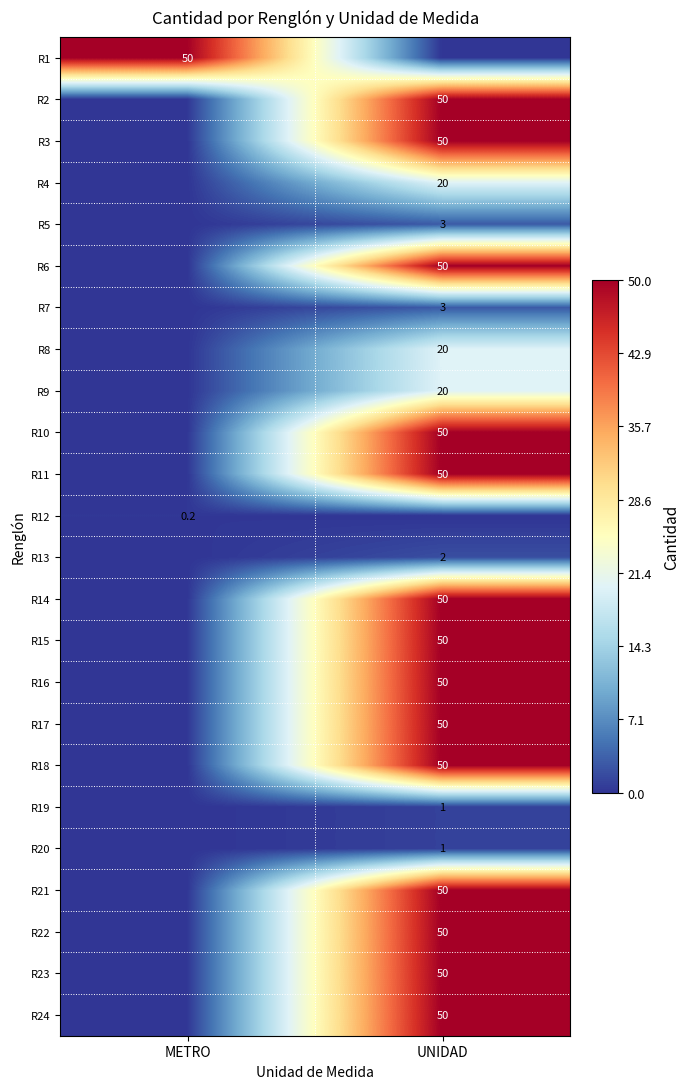

The value of R1 at METRO is 50.0. True or false?

True